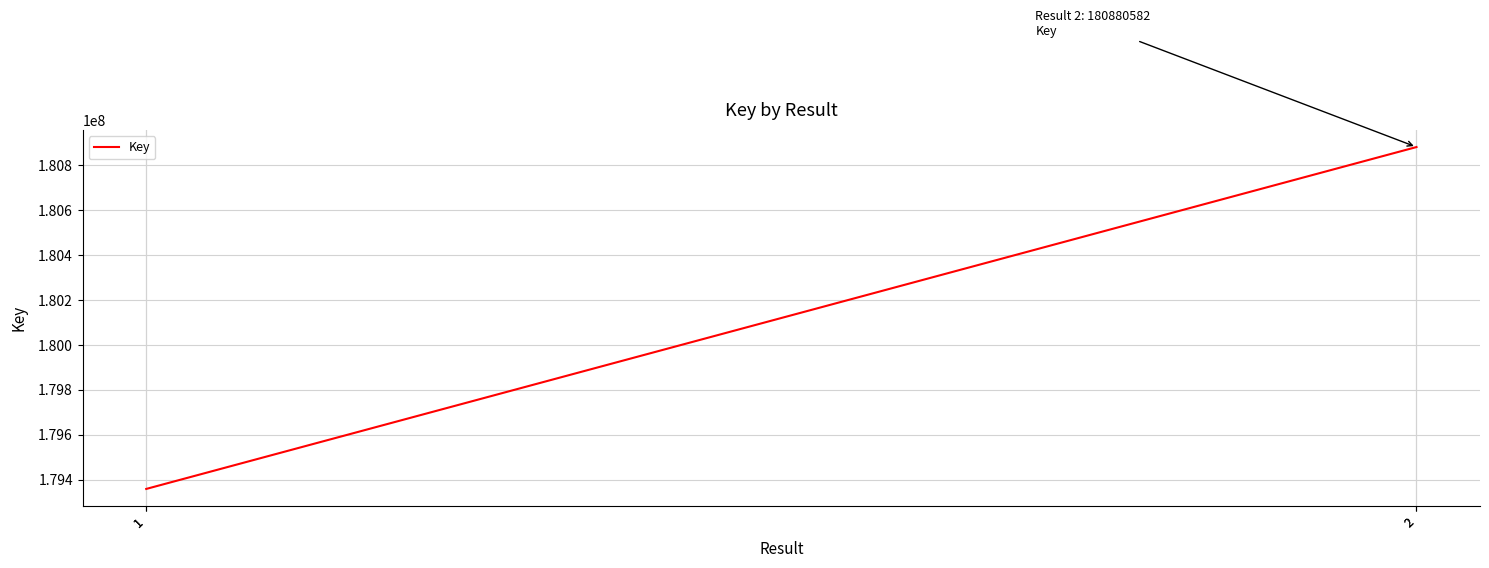

What is the approximate value at 2, to the nearest 10?

180880580